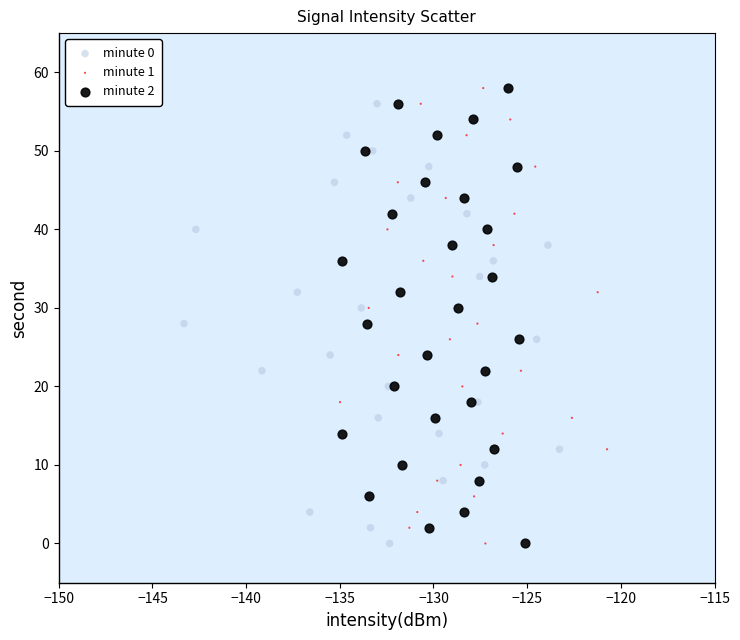

What are all the series names shown in the legend?

minute 0, minute 1, minute 2